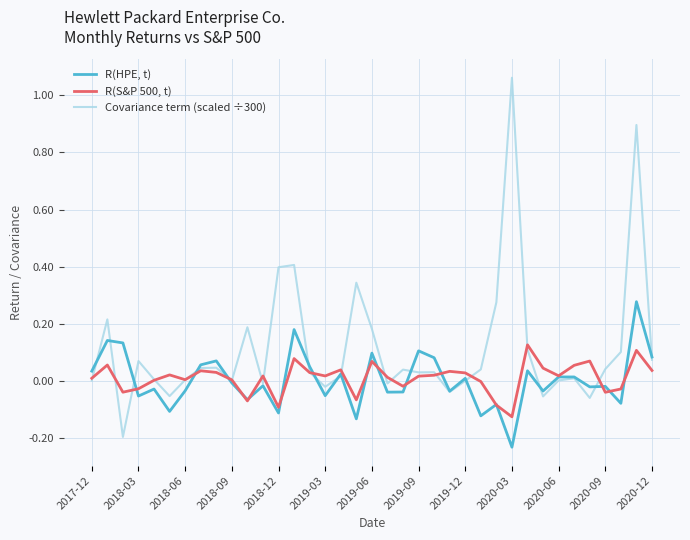

What is the difference between the maximum and minimum values in the Covariance term (scaled ÷300) series?

1.3